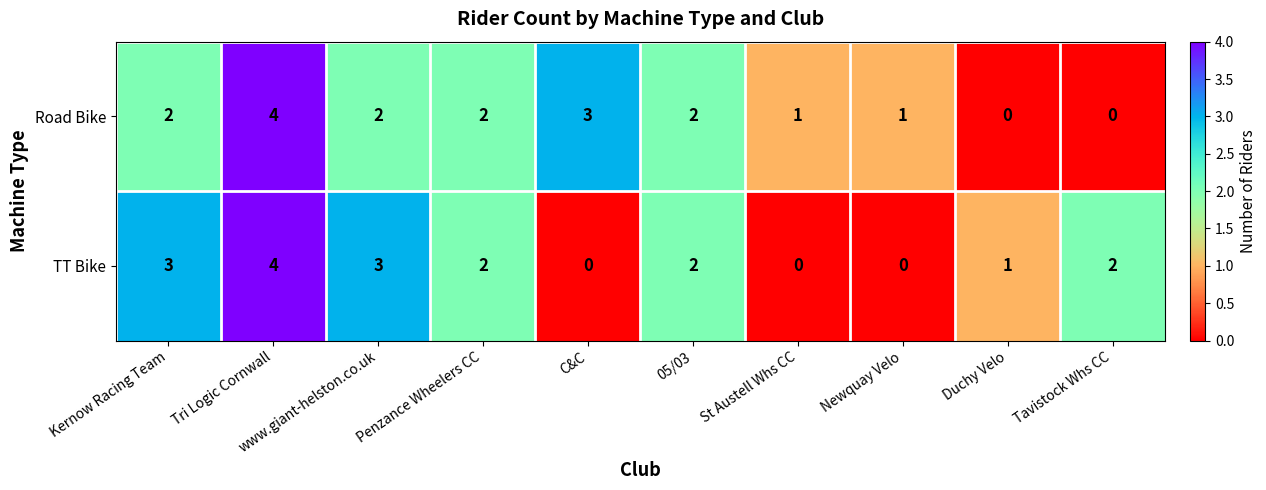

At Duchy Velo, list the series in order from smallest to largest.

Road Bike, TT Bike